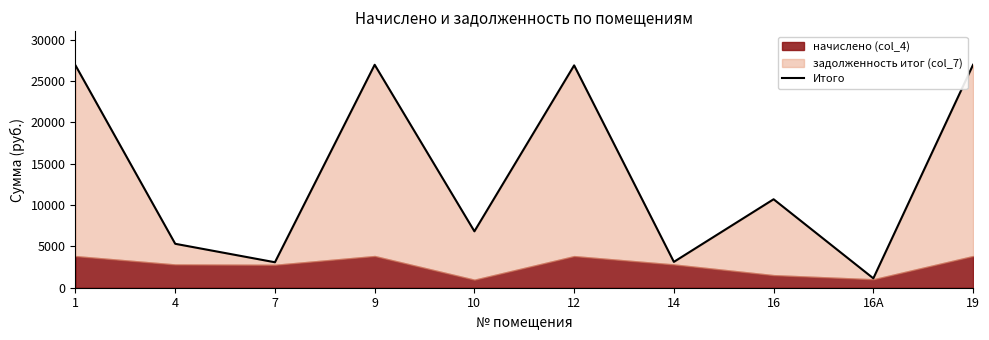

What is the change in value from 7 to 16А?

-1945.0